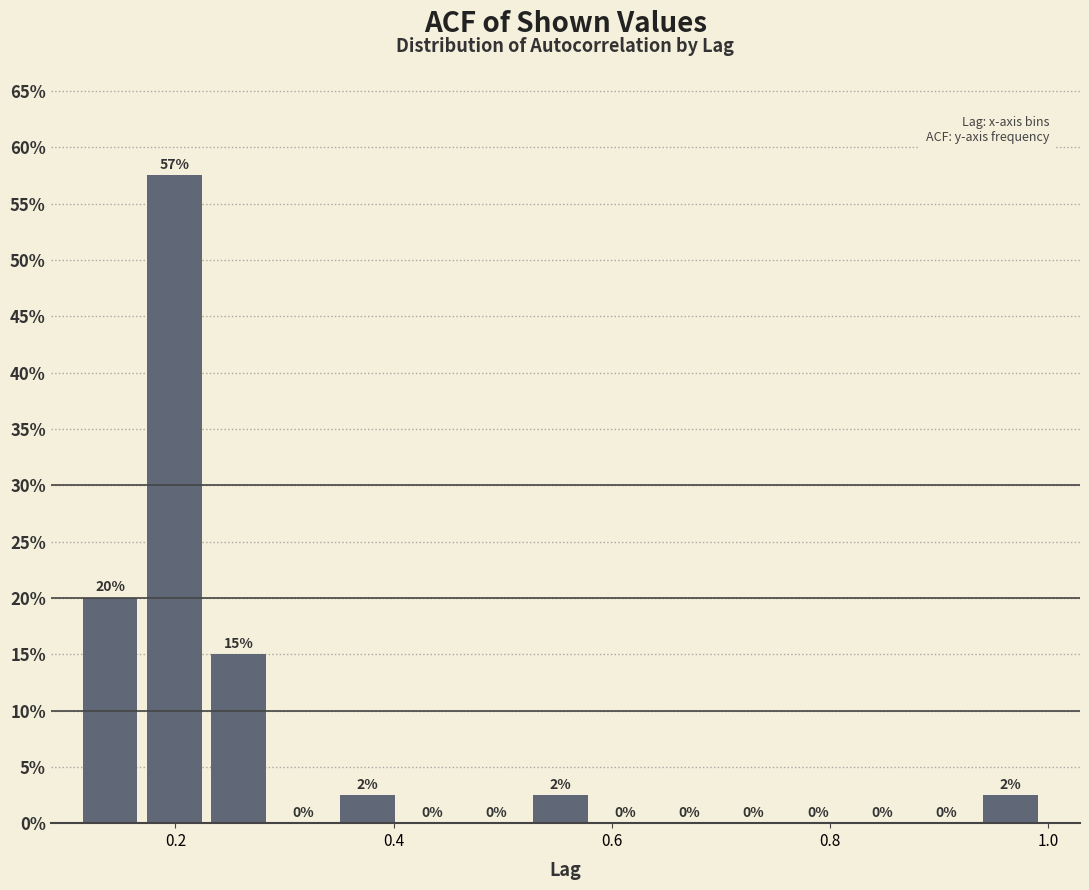

Read against the x-axis, roughly where is the centre of the tallest bar?

0.20